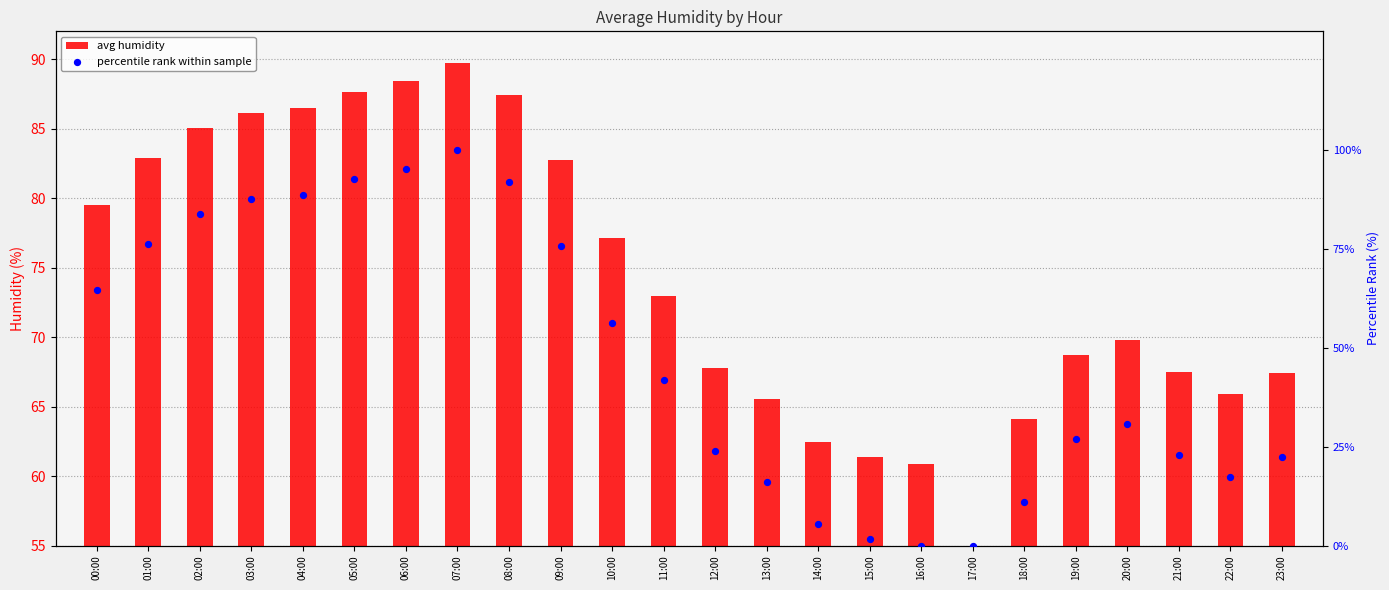

Is the value of avg humidity at 12:00 greater than the value of percentile rank within sample at 15:00?

Yes